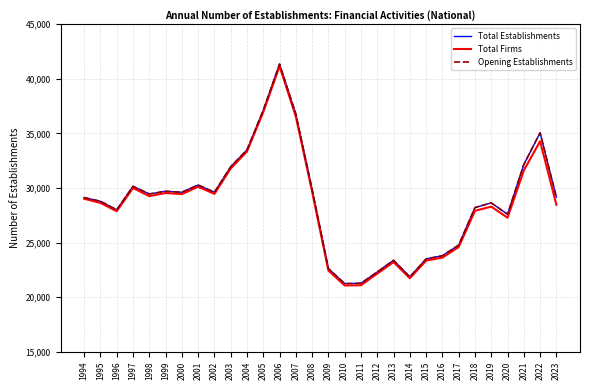

Does the chart display data point markers on the line(s)?

No